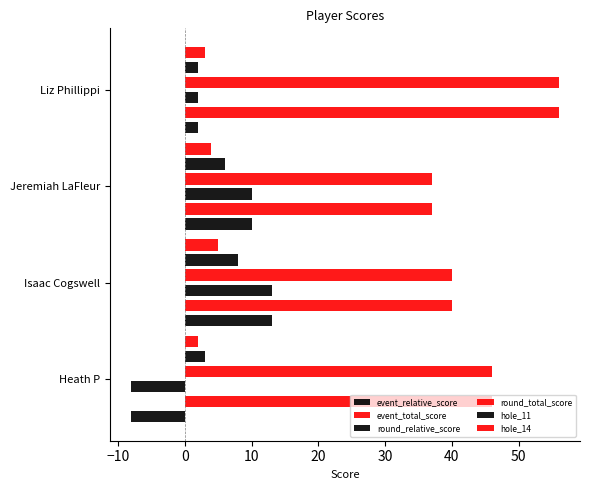

Is the value of hole_11 at Jeremiah LaFleur greater than the value of round_relative_score at Heath P?

Yes